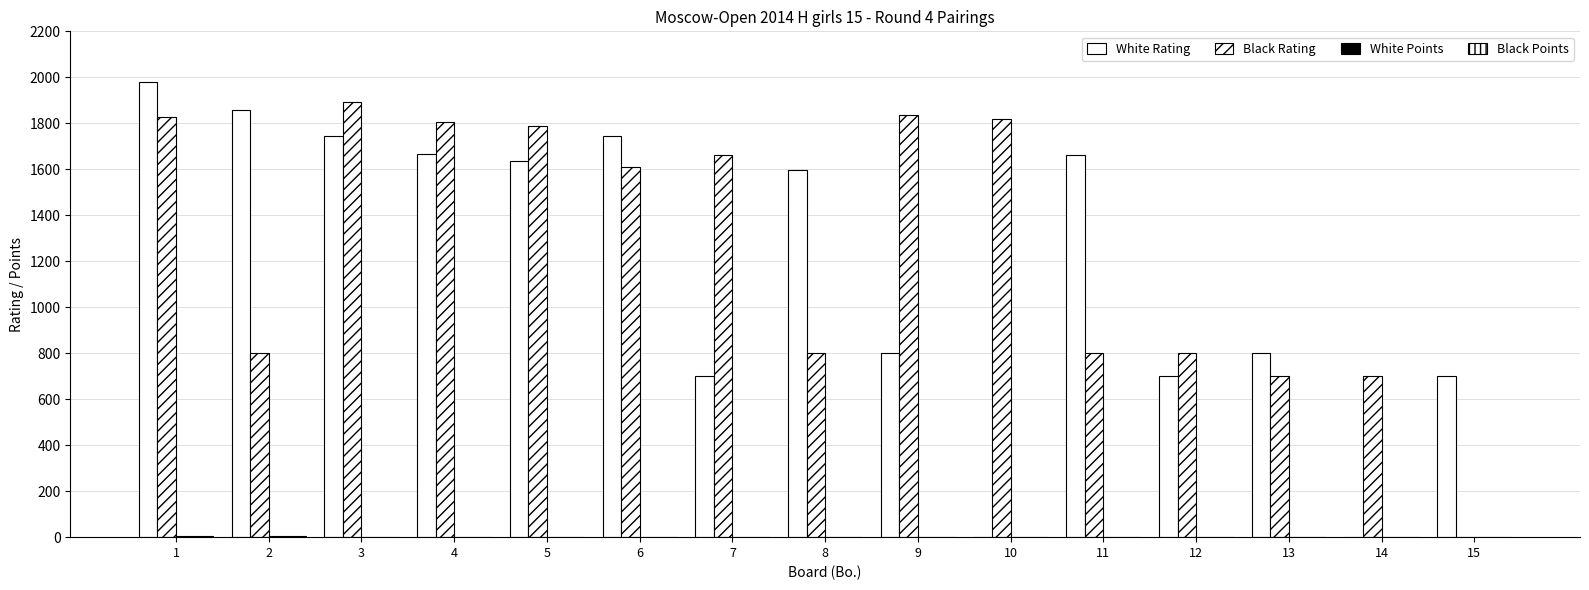

What is the total value across all series at 15?

700.0